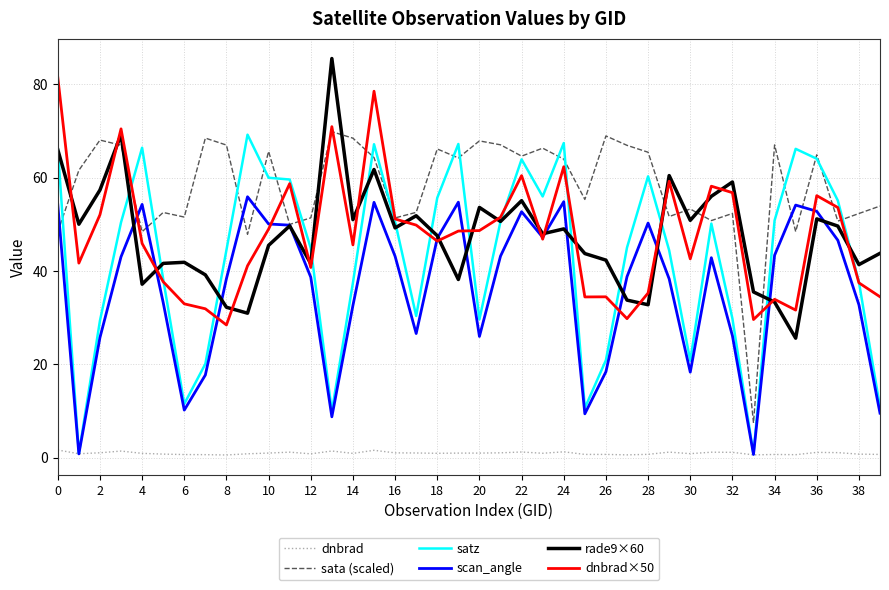

Which series has the largest range (max minus min)?

satz